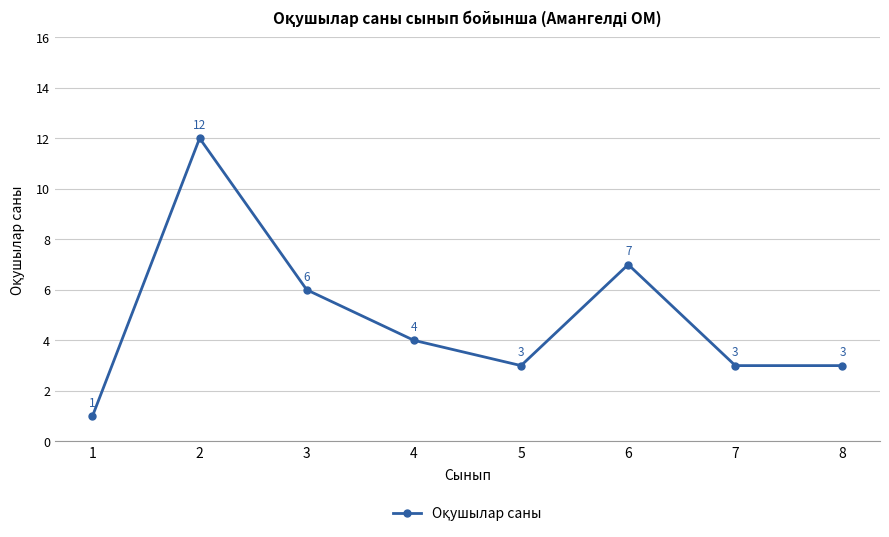

True or false: the data has more than 1 interior local peaks.

True